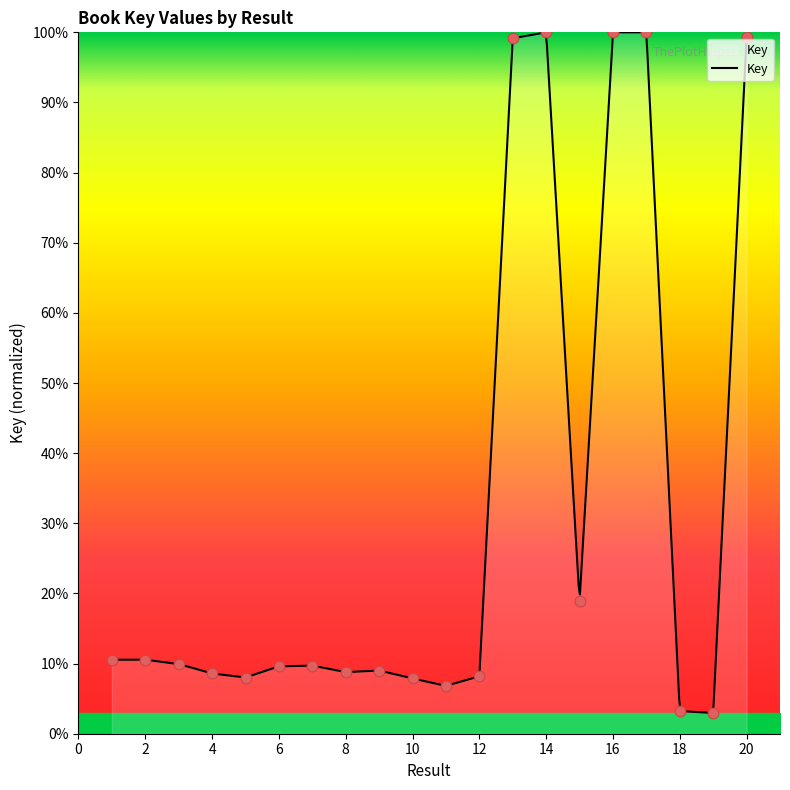

What is the change in value from 1 to 8?

-1.8